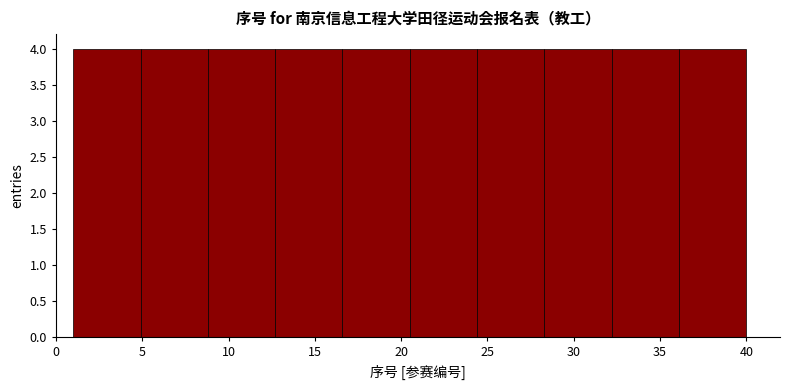

Reading left to right, transcribe this chart: for each bar, give the range it covers on the x-axis and its height. Neither the bar edges nor the heights are printed on the chart, so give them approximately, as read against the axes.

1.0 to 4.9: 4
4.9 to 8.8: 4
8.8 to 12.7: 4
12.7 to 16.6: 4
16.6 to 20.5: 4
20.5 to 24.4: 4
24.4 to 28.3: 4
28.3 to 32.2: 4
32.2 to 36.1: 4
36.1 to 40.0: 4